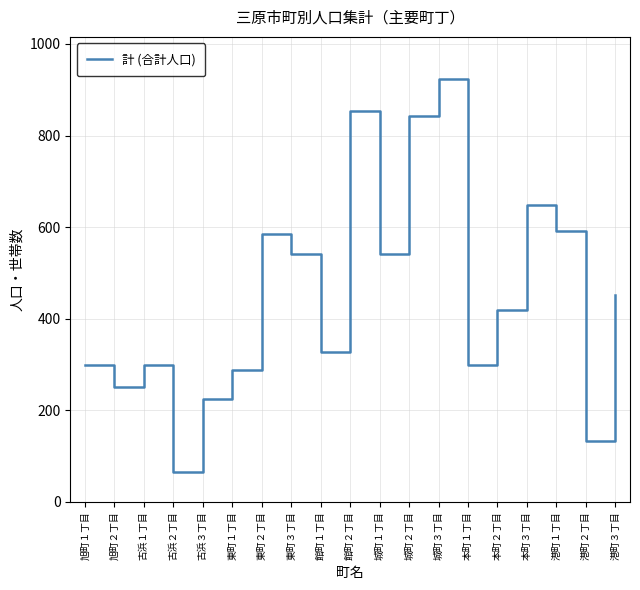

What position from the right is 城町２丁目?

8